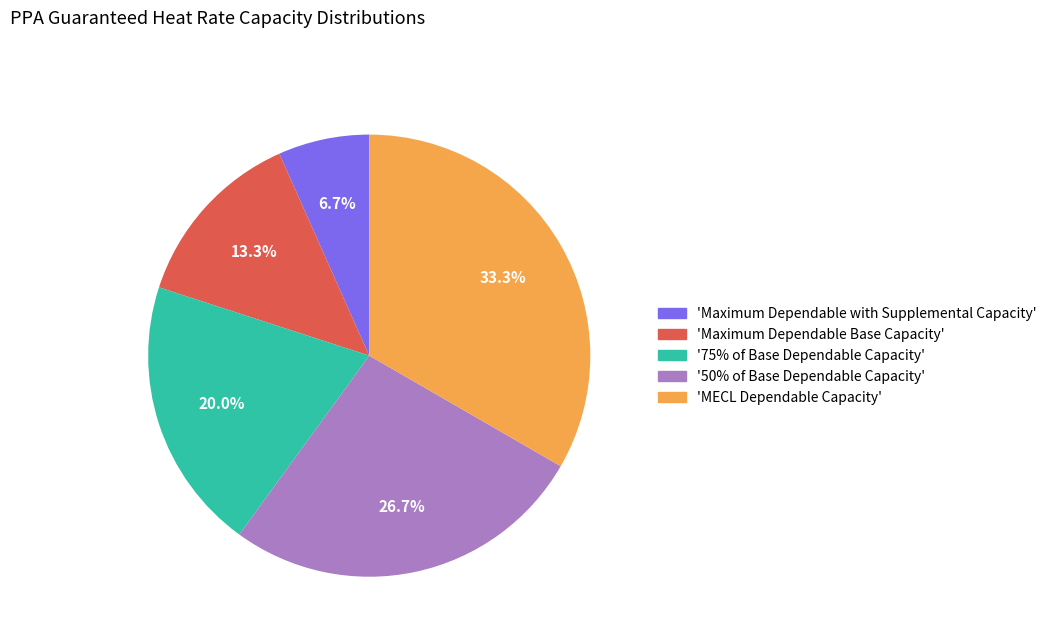

What is the smallest slice in the pie chart?

'Maximum Dependable with Supplemental Capacity'